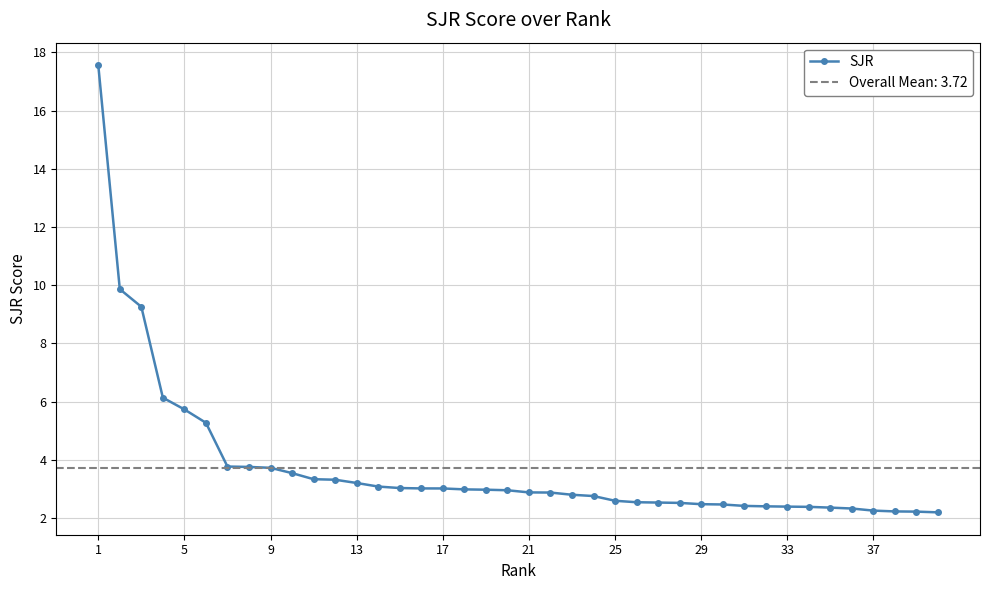

What is the difference between the maximum and second lowest values?

15.4